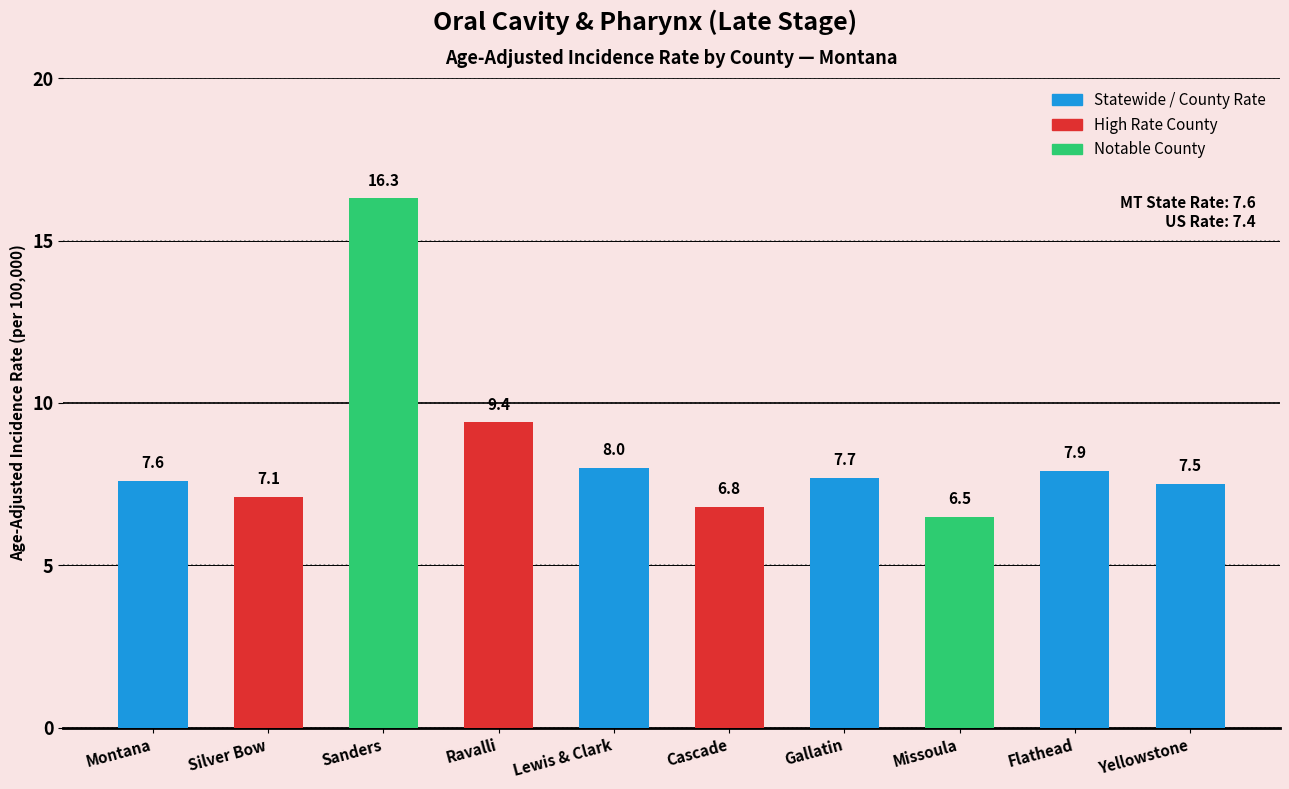

The value at Gallatin is 7.7. True or false?

True